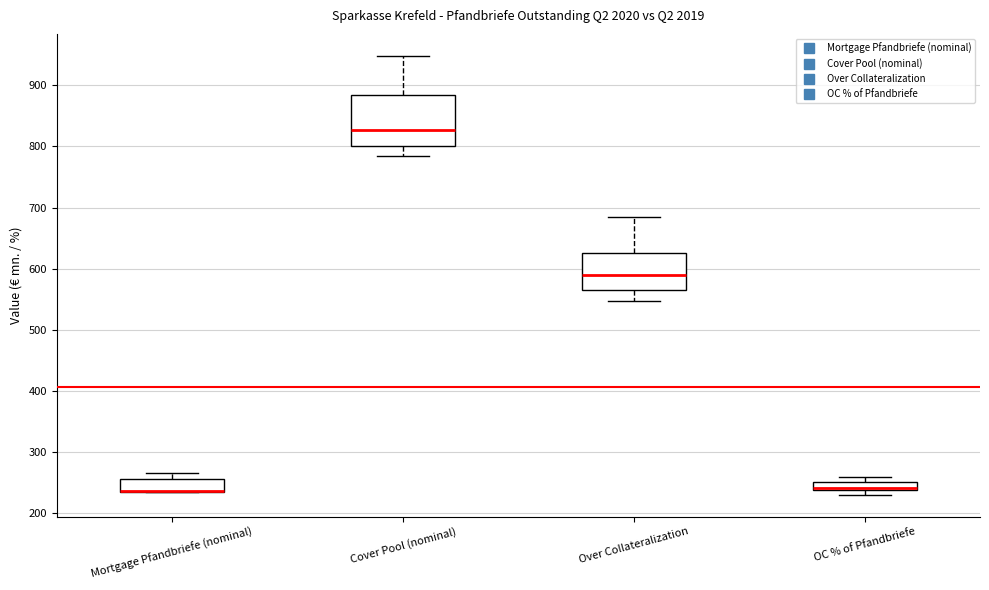

Where is the upper edge of the box for Over Collateralization on the y-axis? The values are not printed on the chart, so give them approximately, as read against the axis.

630